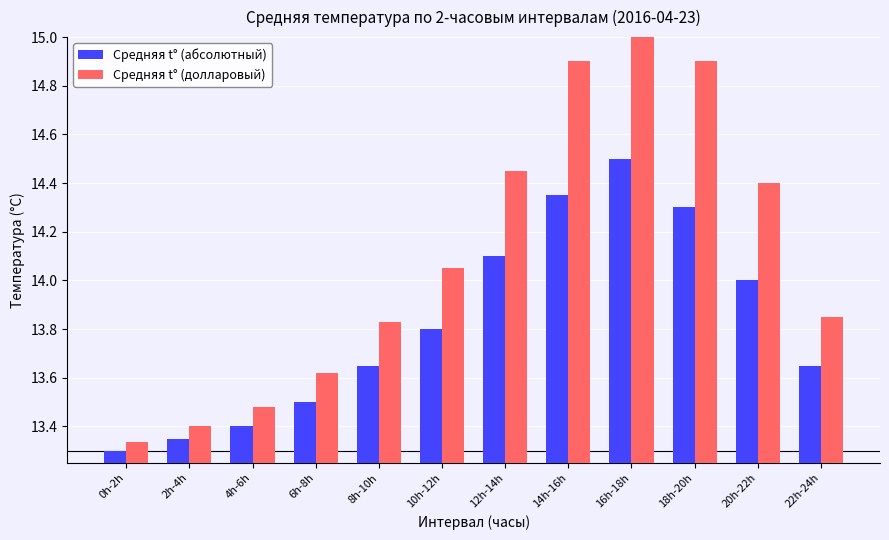

What is the minimum value shown in the chart?

13.3